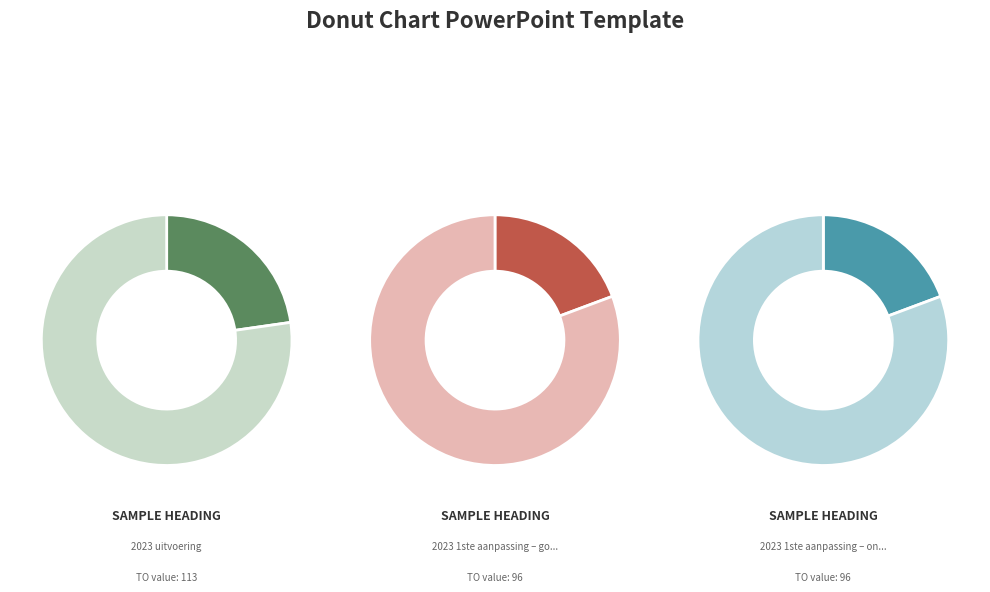

Does 2023 Opmaak - ontwerp represent more than half of the total?

No